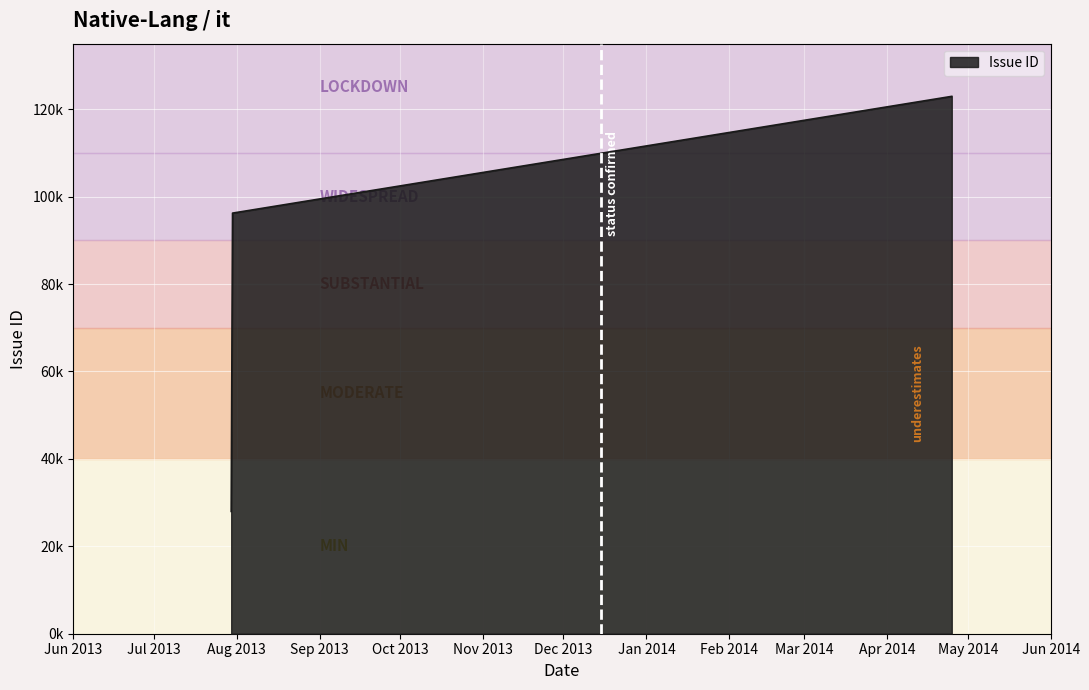

Is this an area chart (filled region under the line)?

Yes